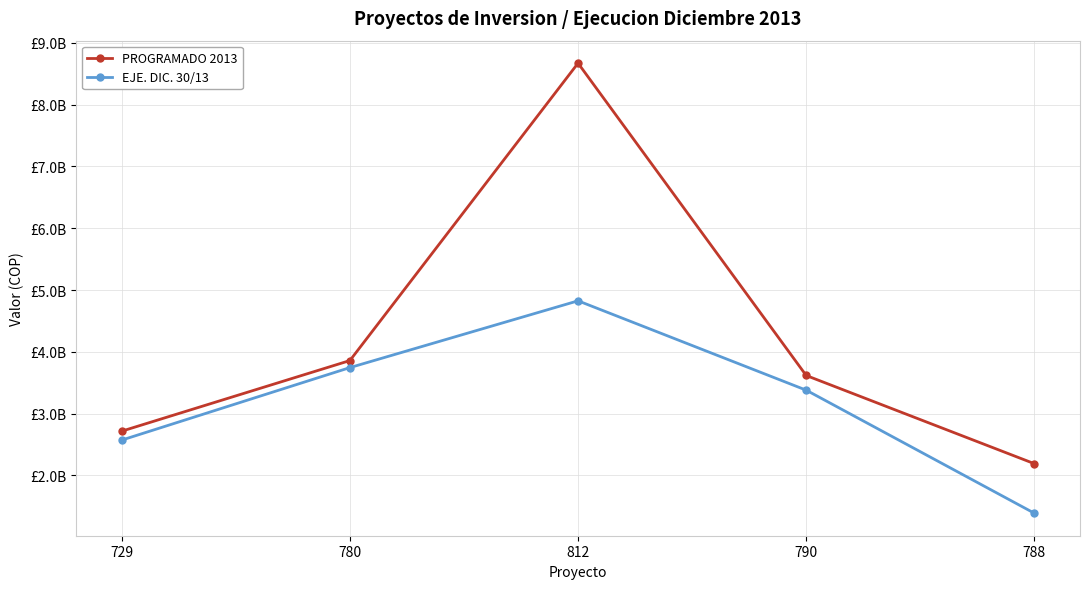

Reading left to right, transcribe all the data shown in this chart.

PROGRAMADO 2013: 729=2716262000	780=3858673000	812=8670000000	790=3617000000	788=2190458000
EJE. DIC. 30/13: 729=2571760232	780=3744738862	812=4825218073	790=3379563839	788=1388829286